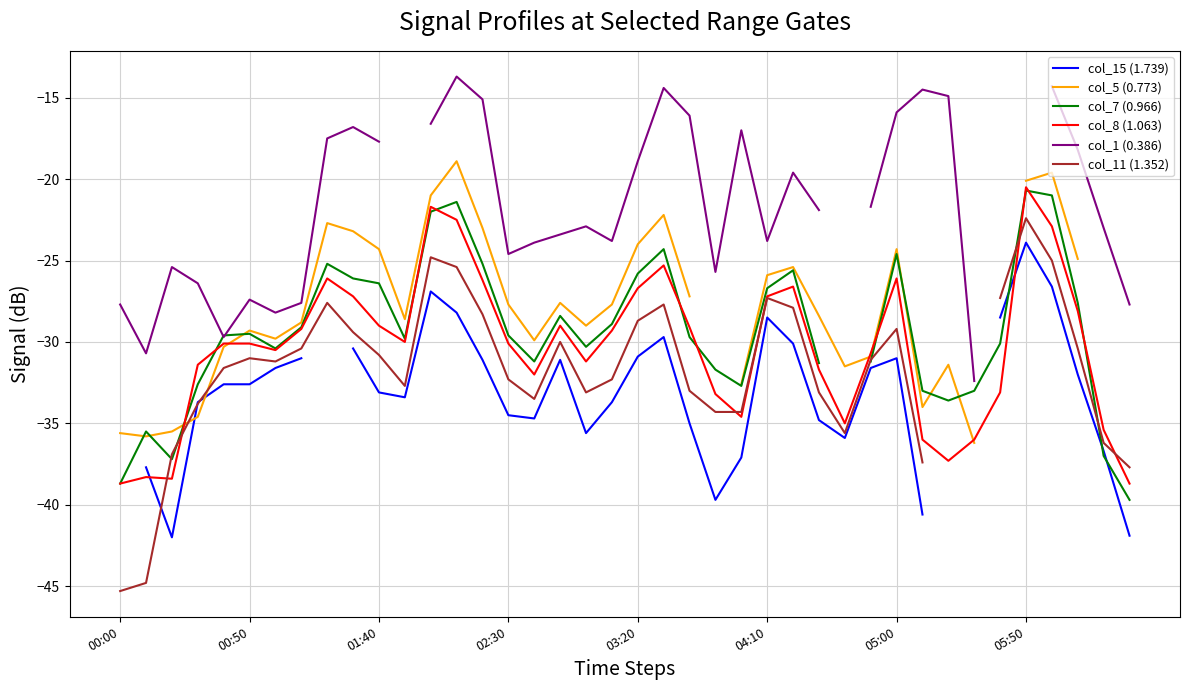

The col_8 (1.063) series shows -10.5 at 03:20. True or false?

False